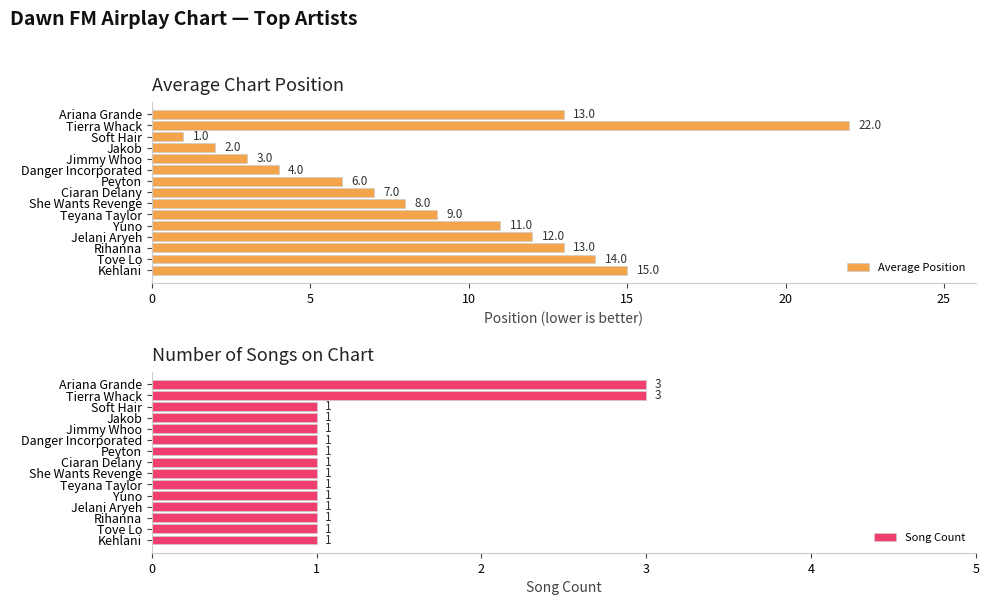

Read the Average Position value at Rihanna.

13